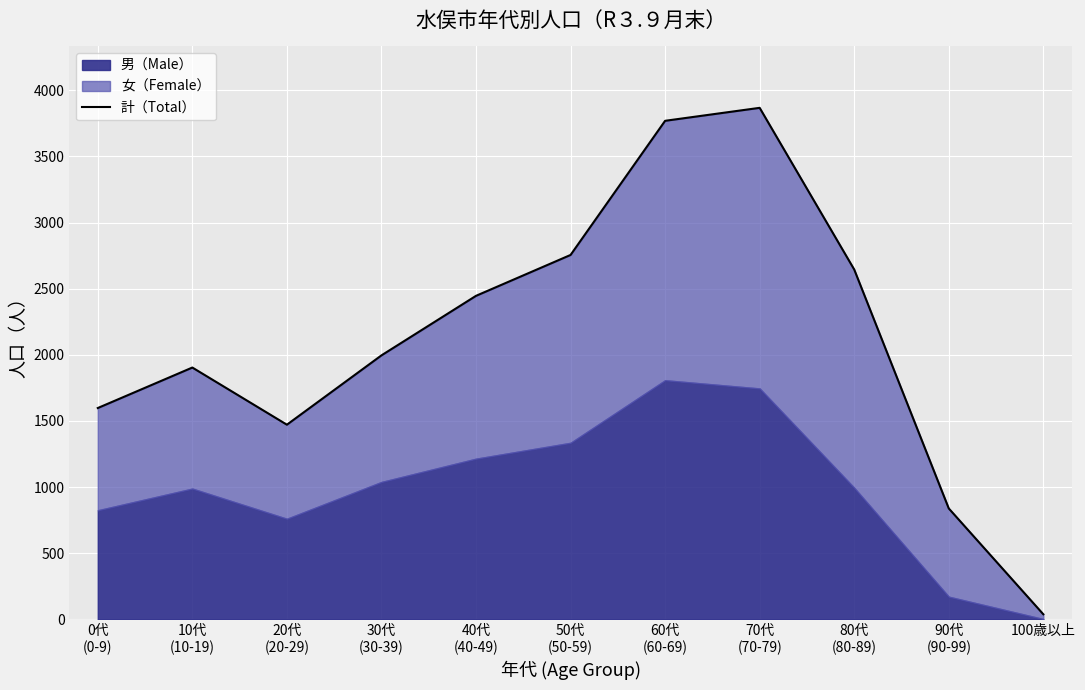

Is it true that the value at 40代
(40-49) is 2446?

True